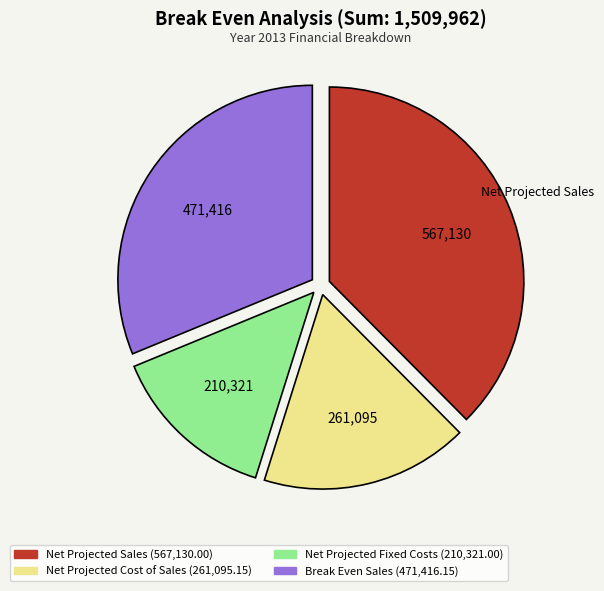

Which has a higher value, Net Projected Sales (567,130.00) or Net Projected Cost of Sales (261,095.15)?

Net Projected Sales (567,130.00)